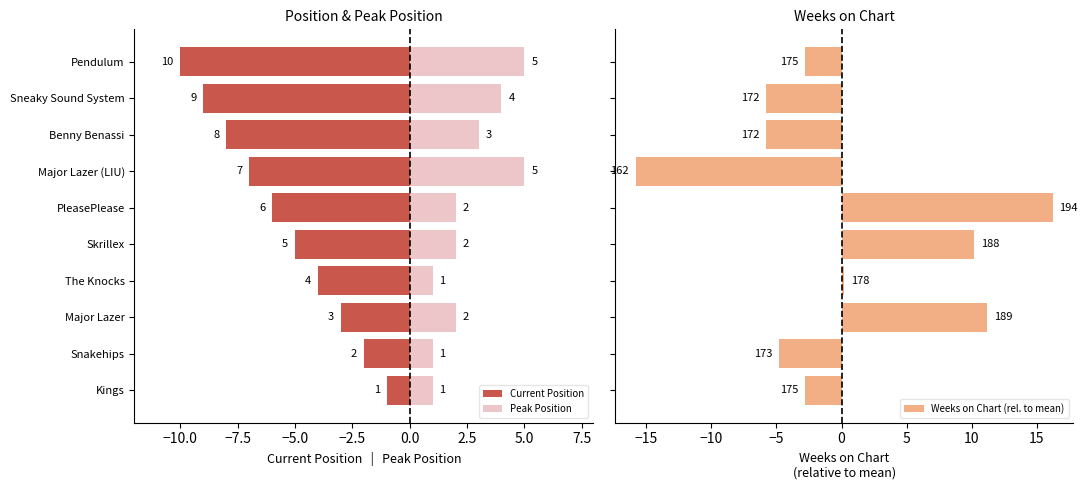

What is the difference between the maximum and minimum values in the Current Position series?

9.0